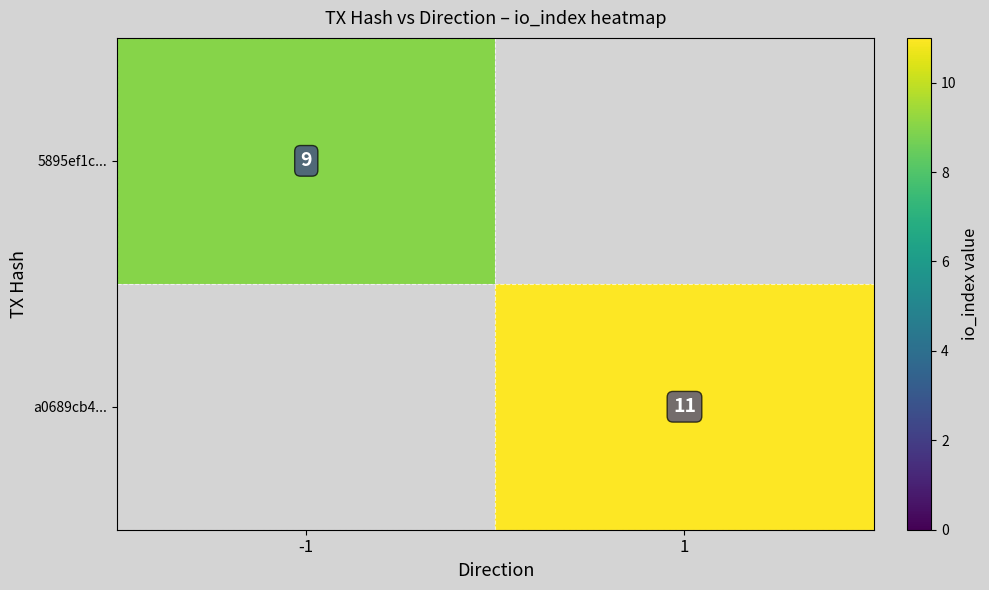

The value of a0689cb4... at 1 is 16. True or false?

False